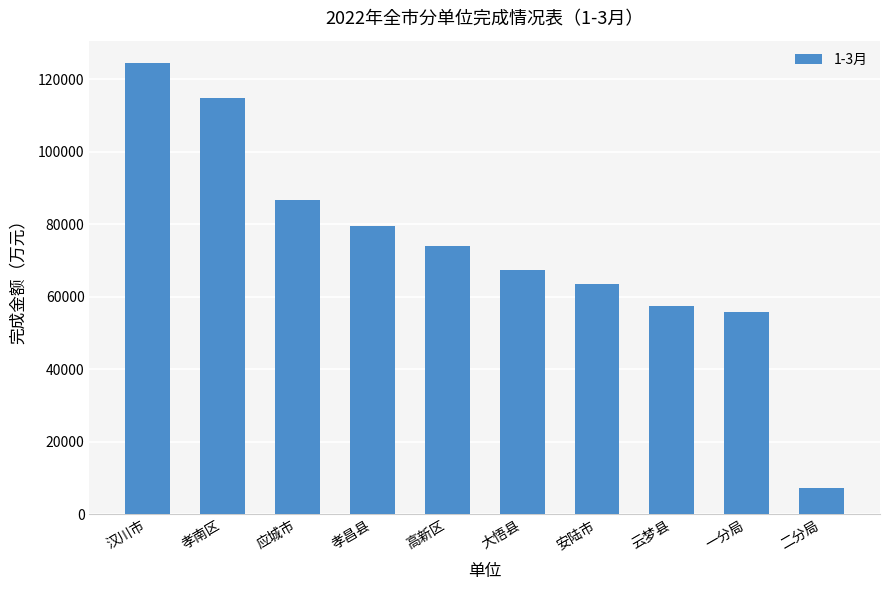

List the labels in order of value, smallest first.

二分局, 一分局, 云梦县, 安陆市, 大悟县, 高新区, 孝昌县, 应城市, 孝南区, 汉川市